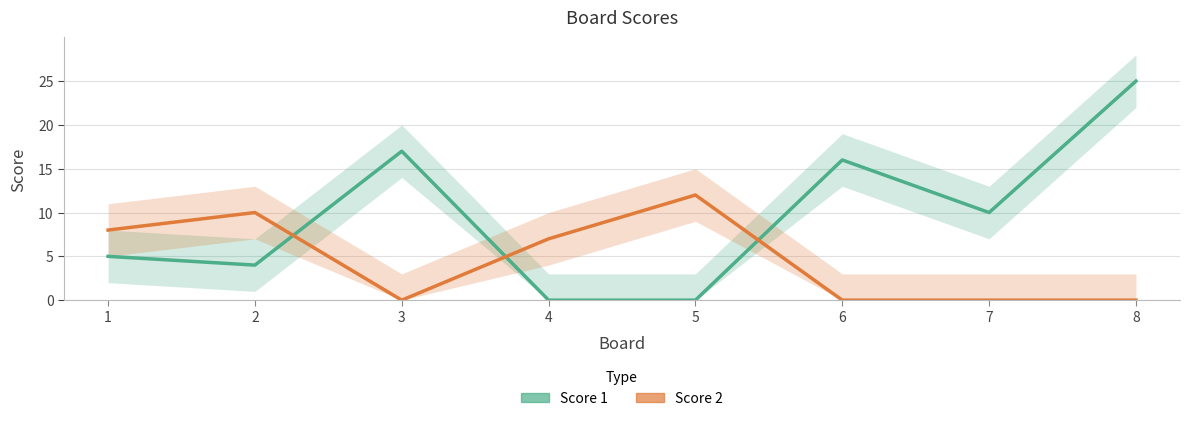

Is the value of Score 2 at 2 greater than the value of Score 1 at 1?

Yes